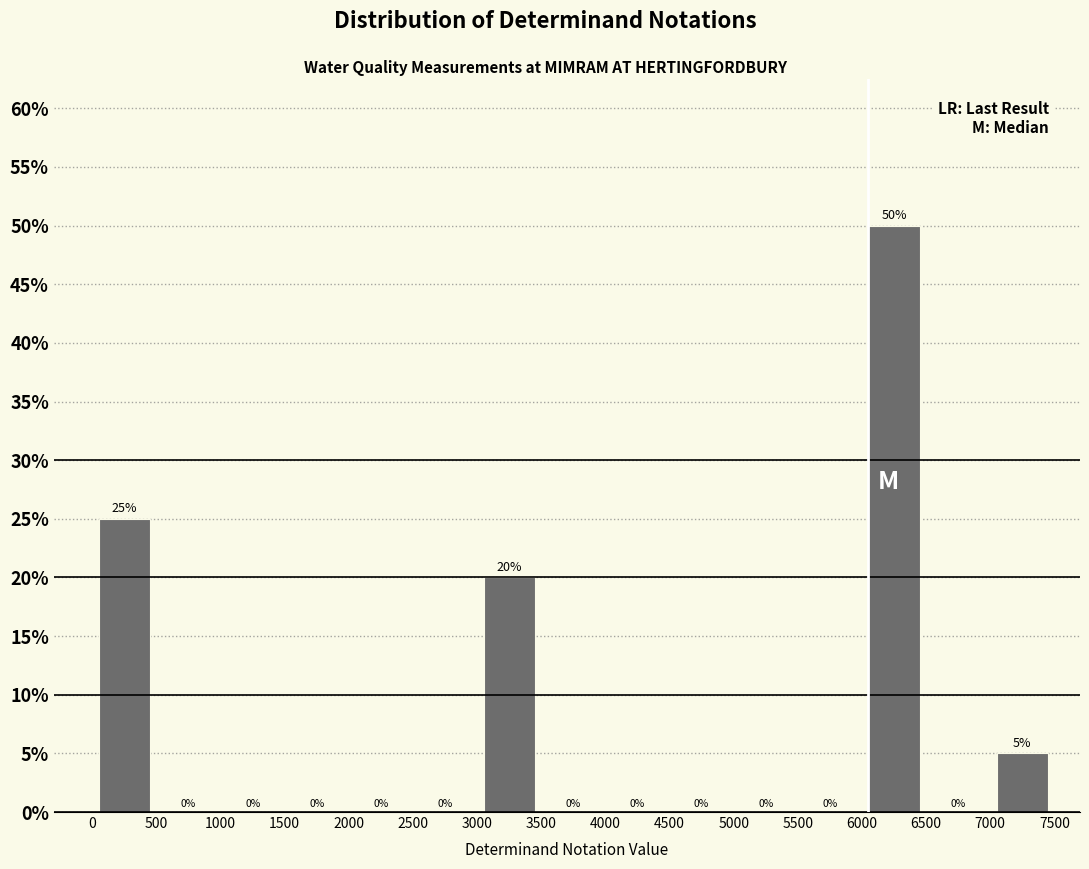

Reading left to right, list every bar in this chart as the range it spans on the x-axis followed by its height.

0 to 500: 25
500 to 1000: 0
1000 to 1500: 0
1500 to 2000: 0
2000 to 2500: 0
2500 to 3000: 0
3000 to 3500: 20
3500 to 4000: 0
4000 to 4500: 0
4500 to 5000: 0
5000 to 5500: 0
5500 to 6000: 0
6000 to 6500: 50
6500 to 7000: 0
7000 to 7500: 5